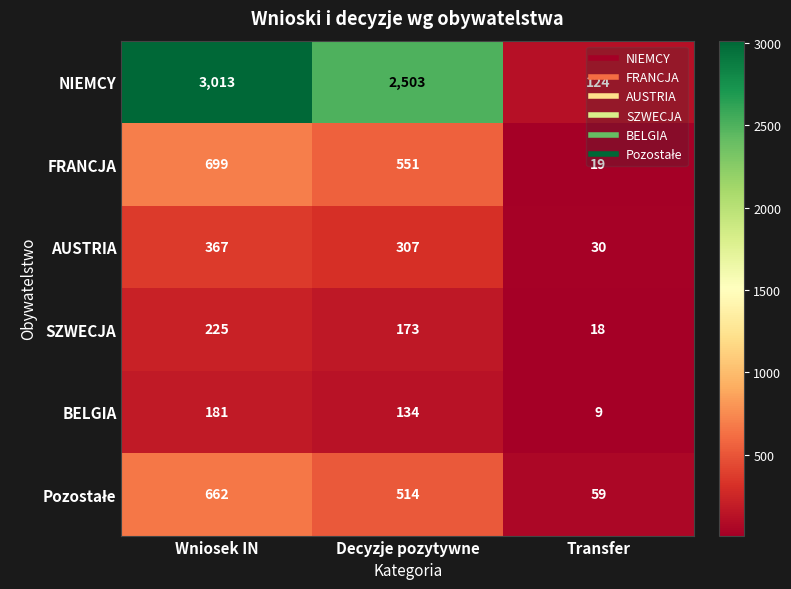

The value of BELGIA at Decyzje pozytywne is 44. True or false?

False